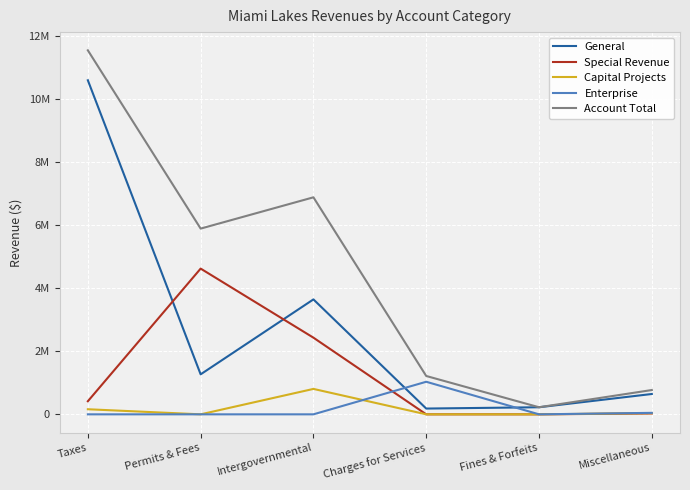

Where is General nearest to the value 5394745?

Intergovernmental